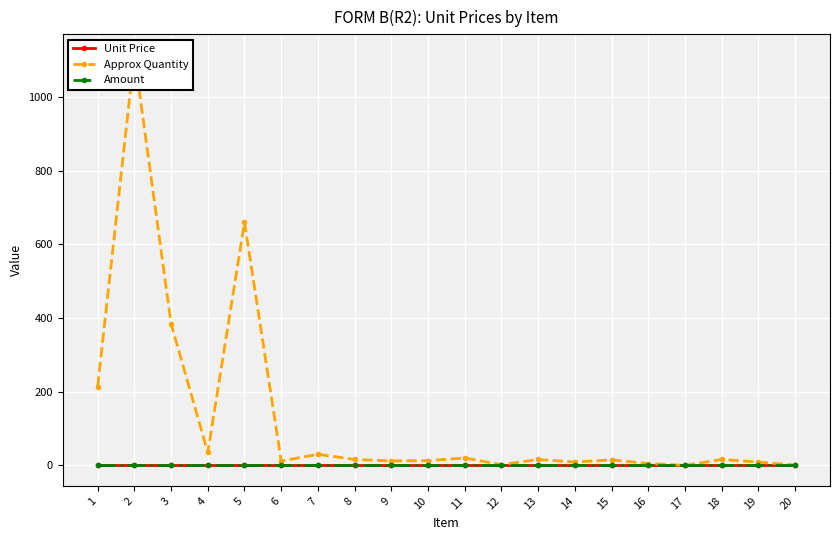

True or false: Amount and Unit Price intersect in this chart.

False